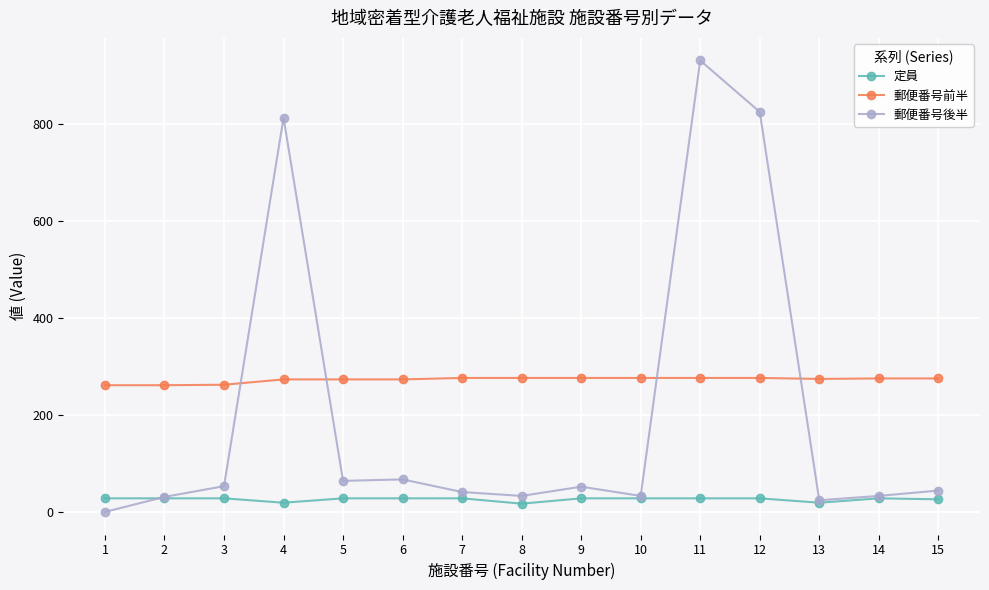

List the series in order of their overall mean, lowest first.

定員, 郵便番号後半, 郵便番号前半